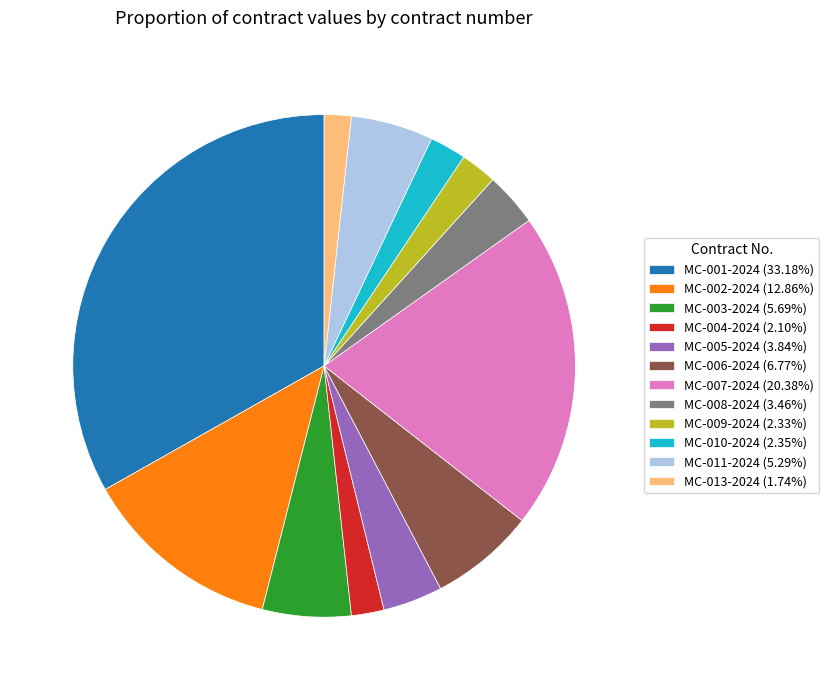

Combined, do MC-004-2024 and MC-009-2024 account for over 50%?

No